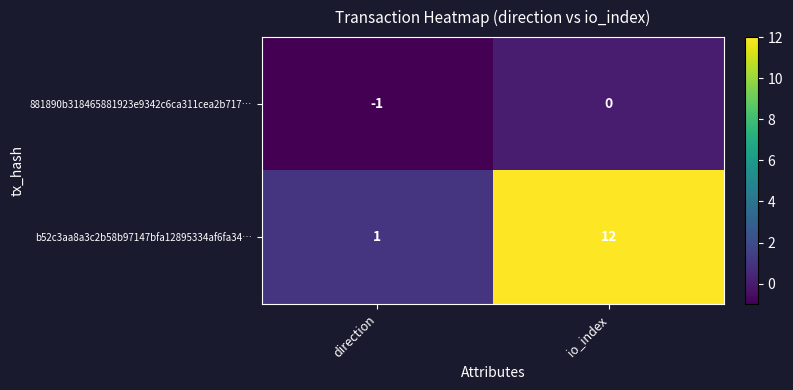

Which series has the widest spread of values?

b52c3aa8a3c2b58b97147bfa12895334af6fa34…